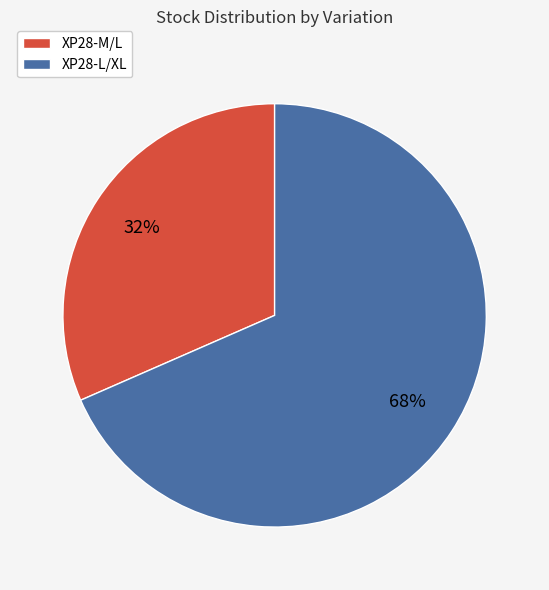

Does XP28-L/XL represent more than half of the total?

Yes